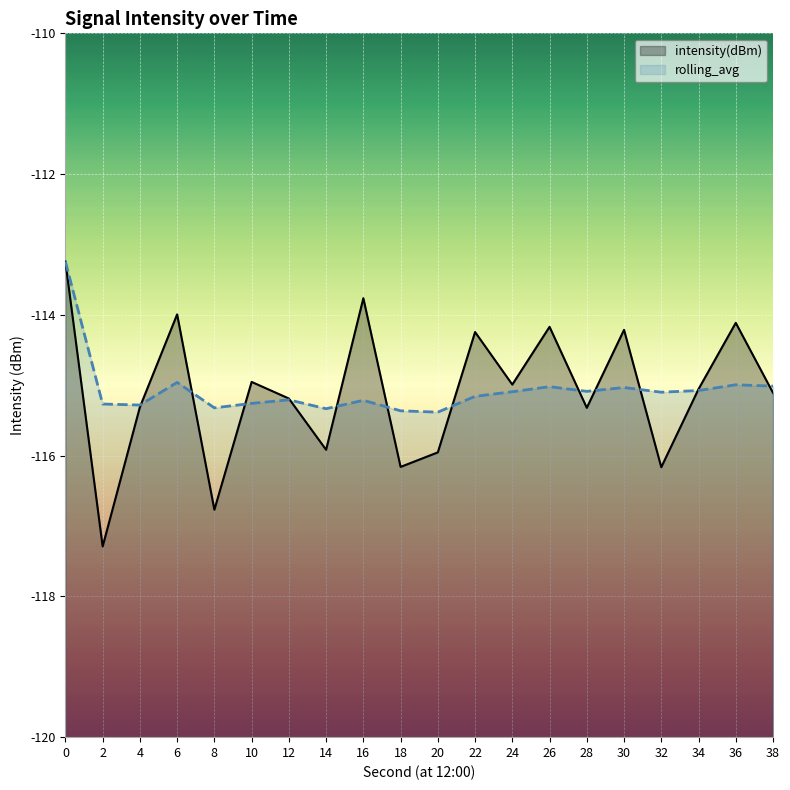

Reading left to right, transcribe all the data shown in this chart.

intensity(dBm): -113.2	-117.3	-115.3	-114.0	-116.8	-115.0	-115.2	-115.9	-113.8	-116.2	-116.0	-114.2	-115.0	-114.2	-115.3	-114.2	-116.2	-115.1	-114.1	-115.1
rolling_avg: -113.2	-115.3	-115.3	-115.0	-115.3	-115.3	-115.2	-115.3	-115.2	-115.4	-115.4	-115.2	-115.1	-115.0	-115.1	-115.0	-115.1	-115.1	-115.0	-115.0